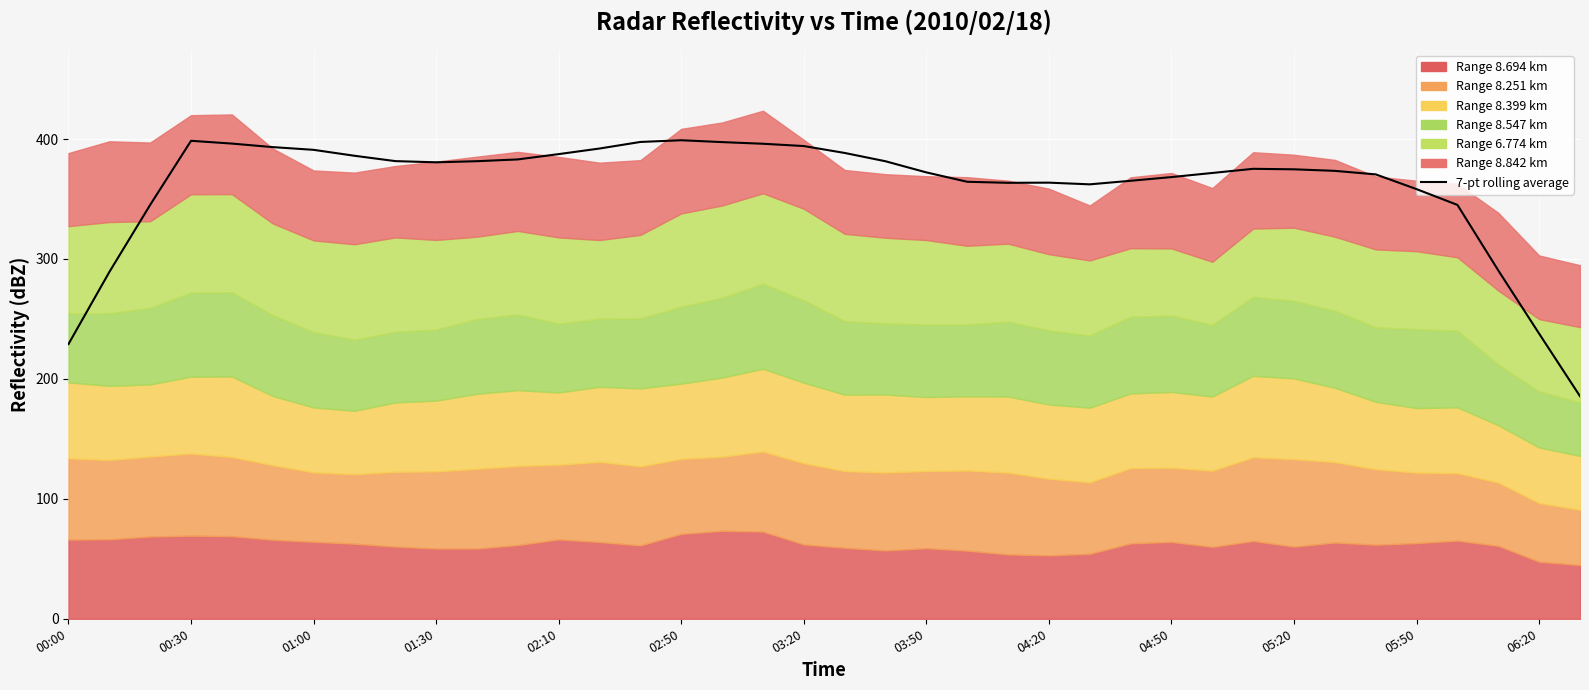

How many categories are shown in the chart?

38